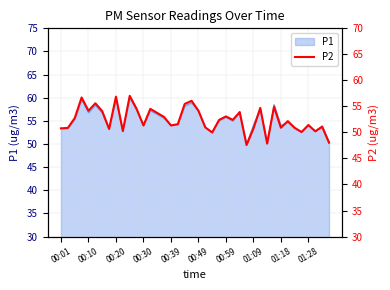

What is the maximum value for P1?

60.0